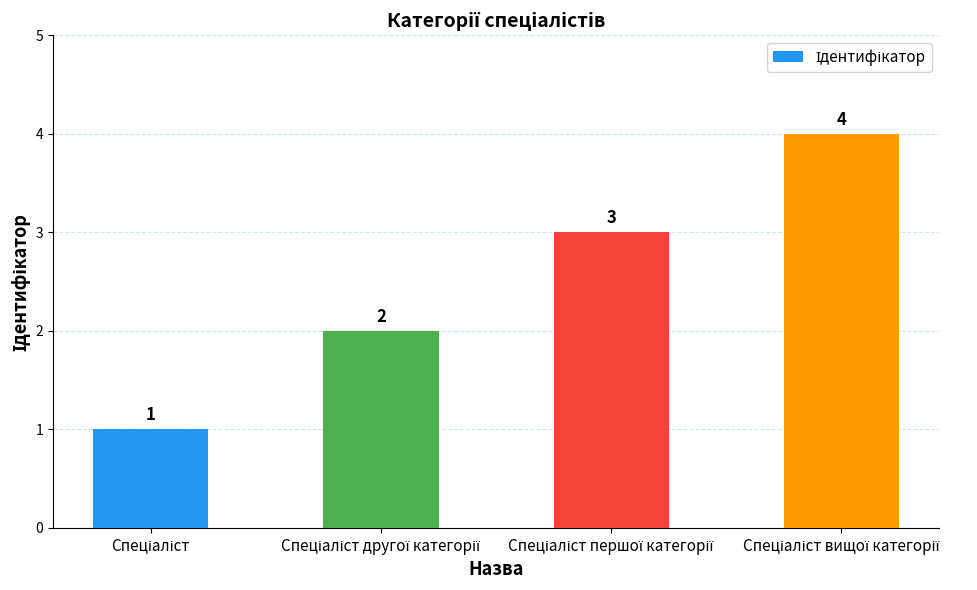

What is the greatest value displayed?

4